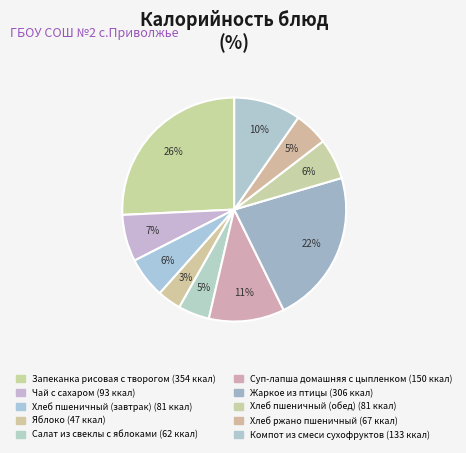

Is Компот из смеси сухофруктов the majority of the pie?

No